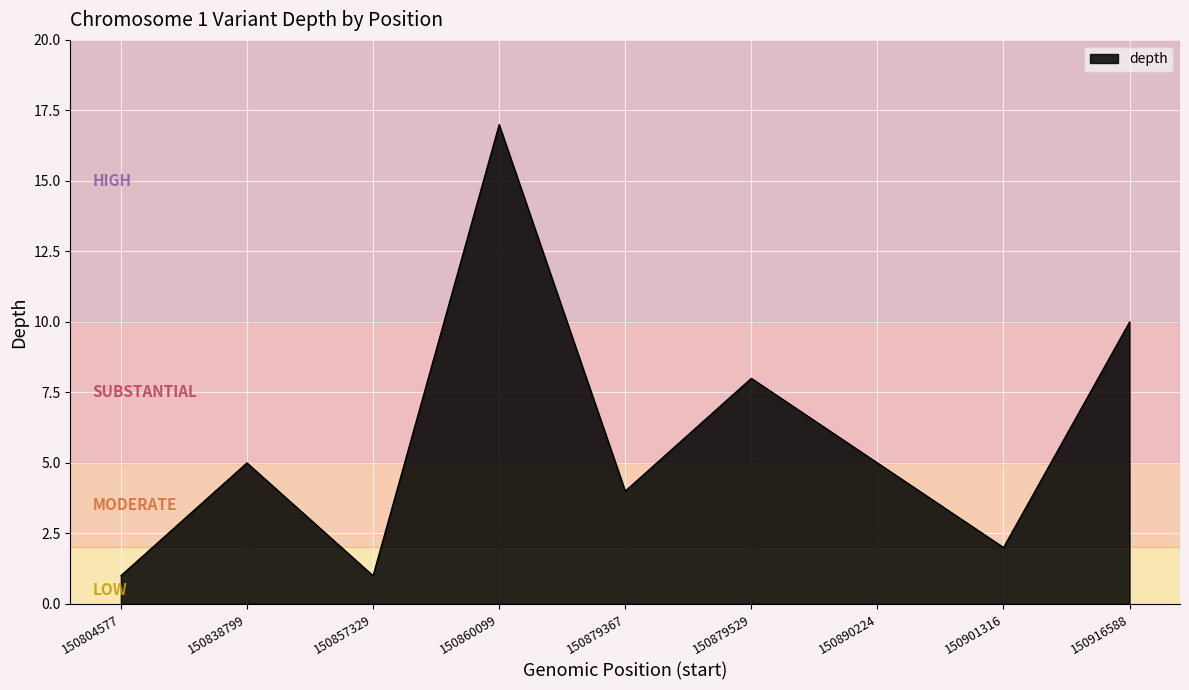

What is the maximum value shown in the chart?

17